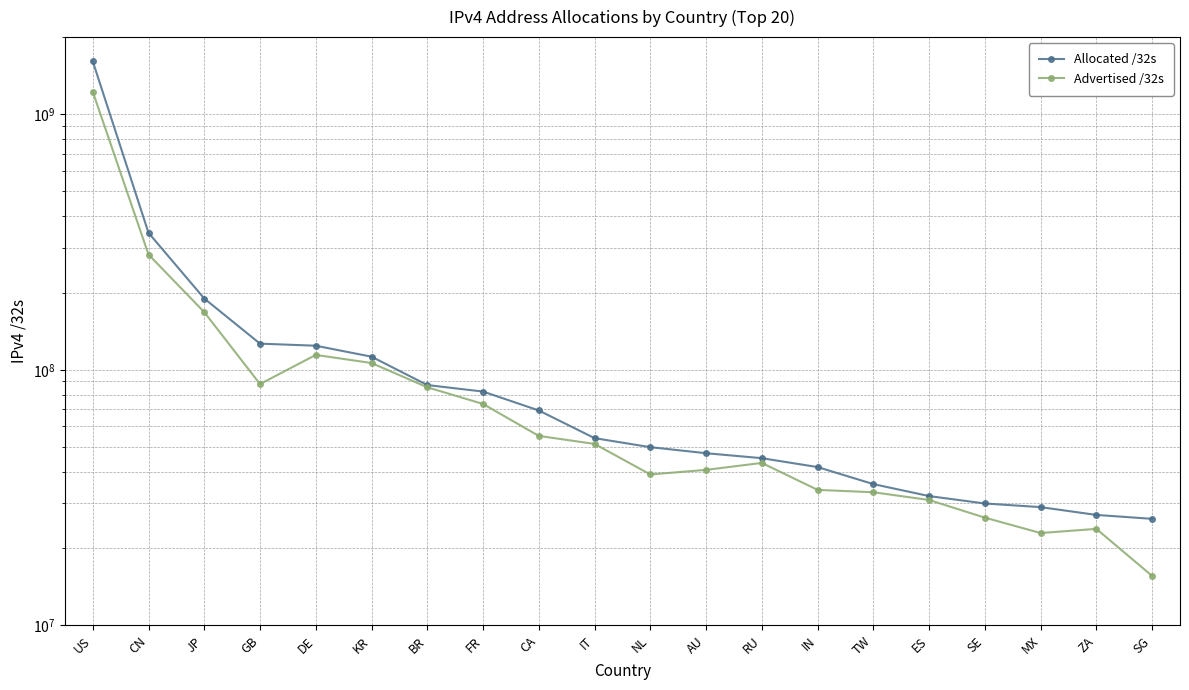

How many categories are shown in the chart?

20